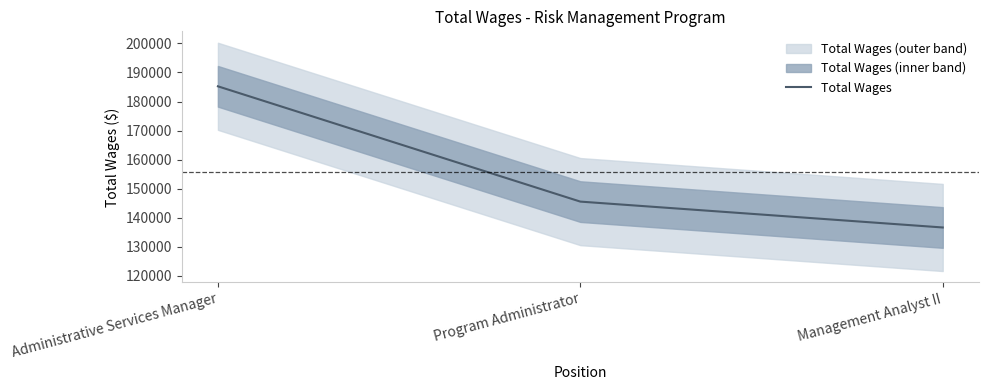

What is the maximum value shown in the chart?

185243